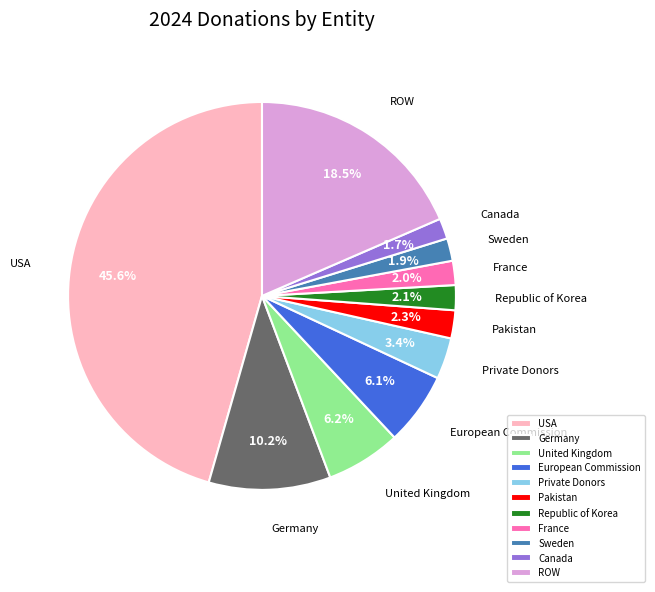

Approximately how many times larger is the value at Private Donors compared to ROW?

0.2